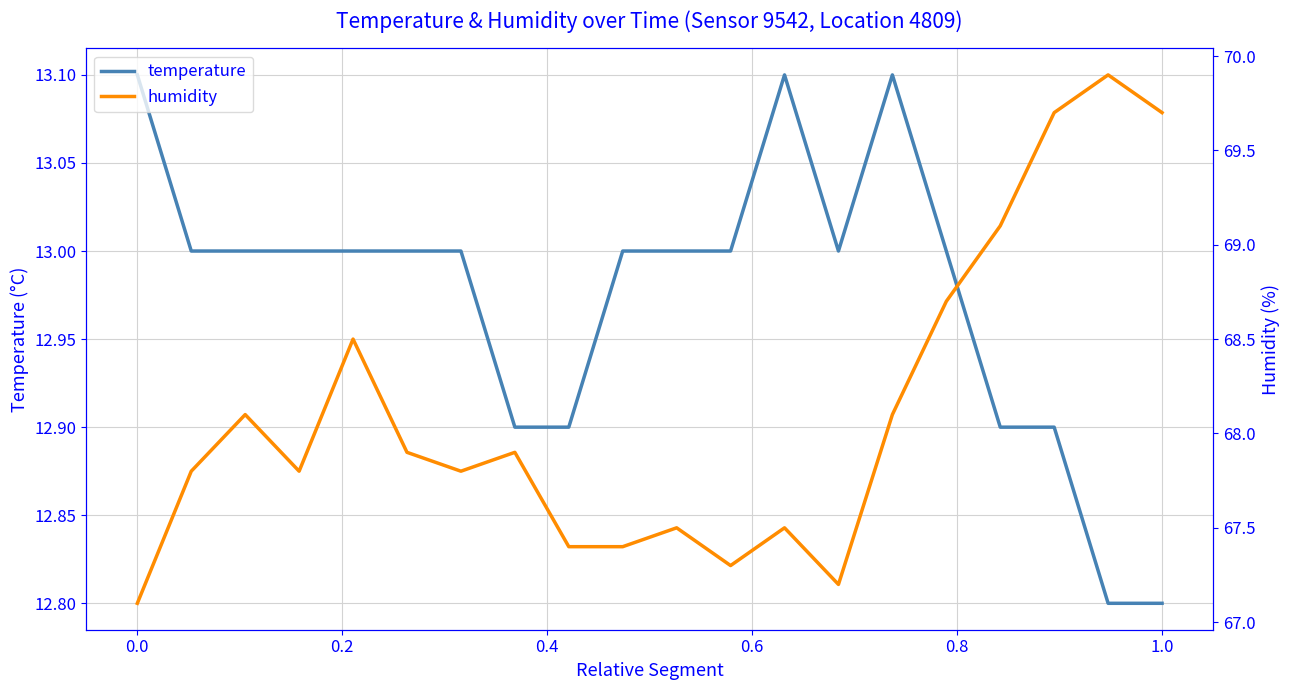

Which series has the widest spread of values?

humidity